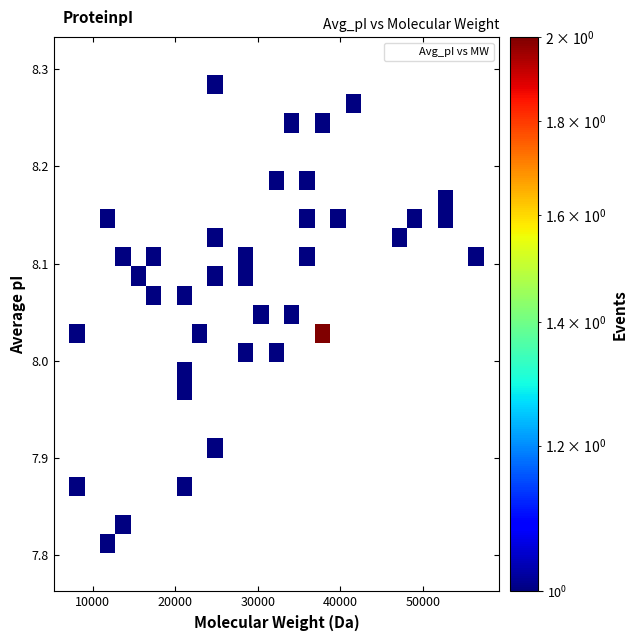

What is the range of Y values (max minus min)?

0.5